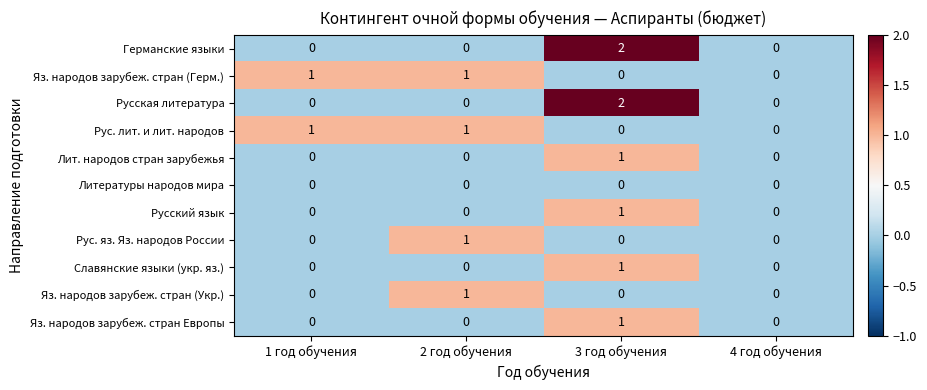

How many categories are shown in the chart?

4